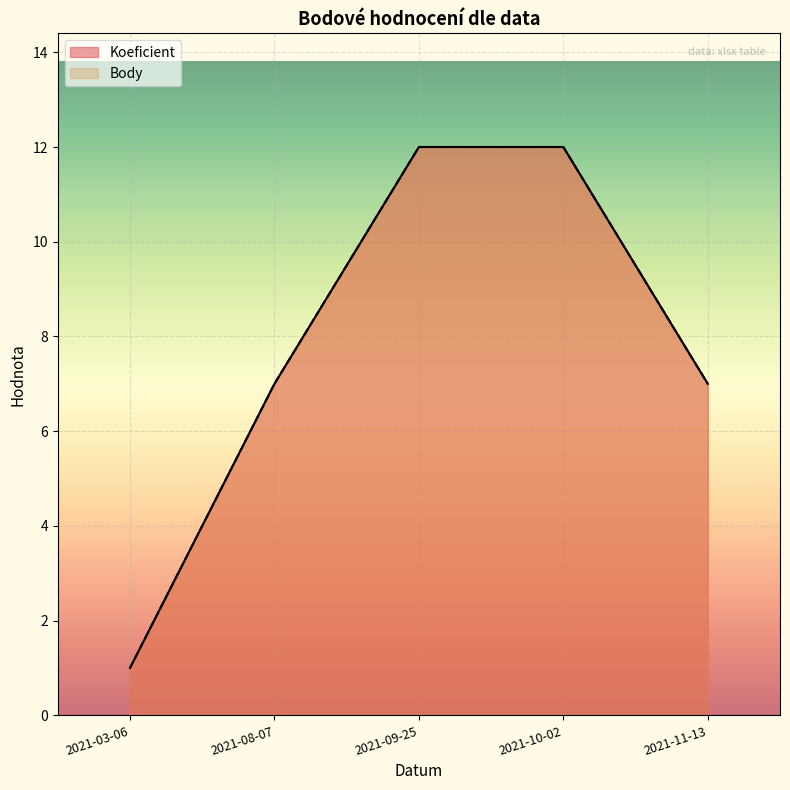

Does the chart display data point markers on the line(s)?

No